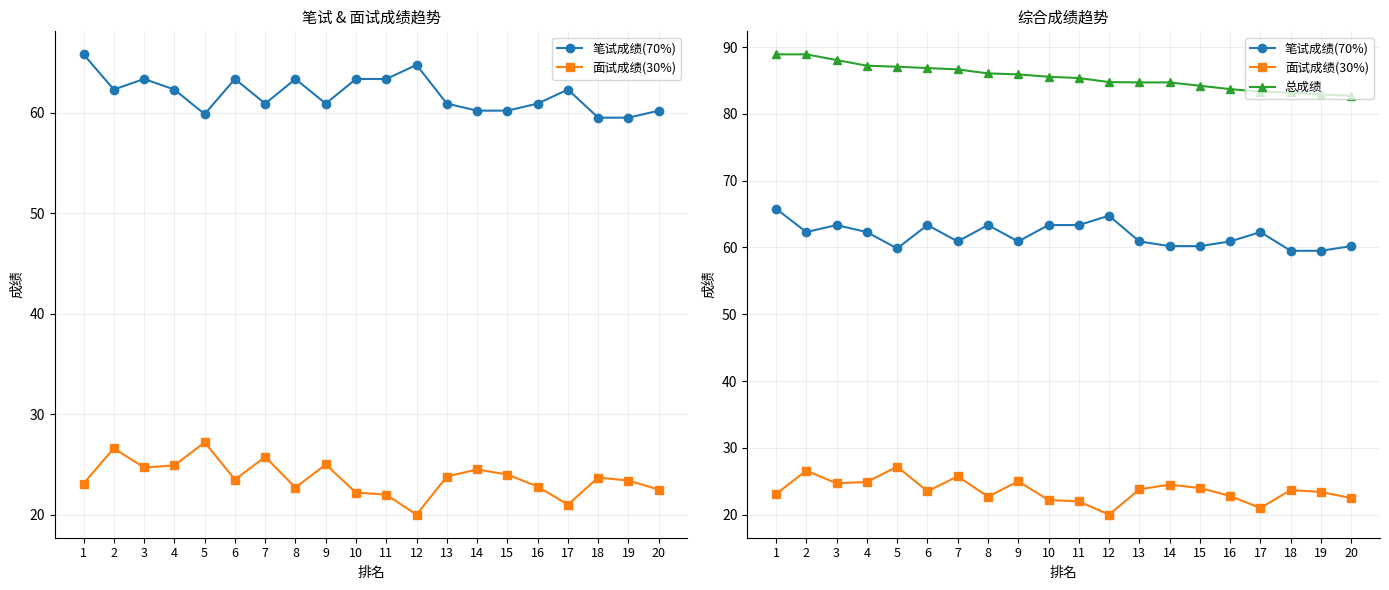

Is the value of 总成绩 at 16 greater than the value of 面试成绩(30%) at 16?

Yes